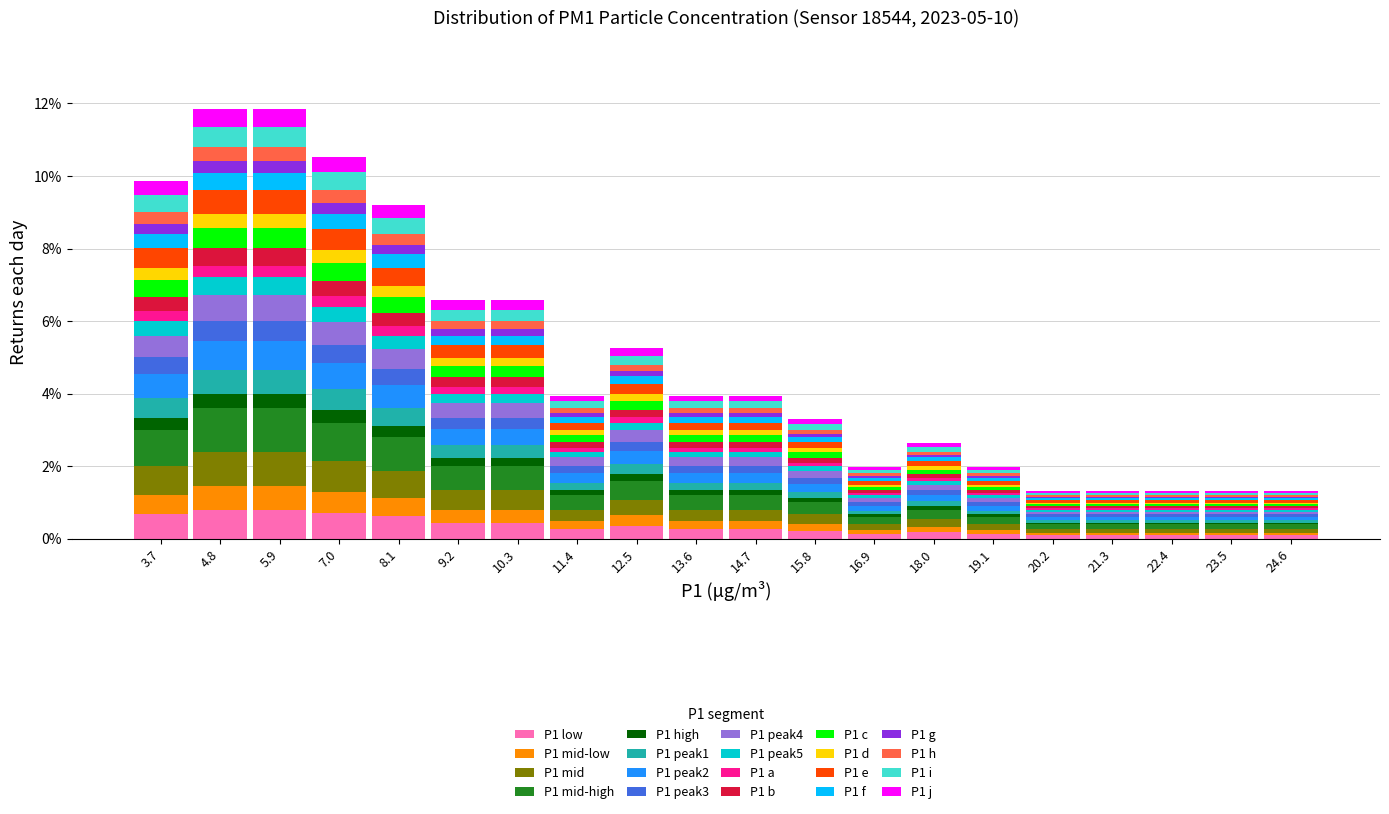

Reading left to right, list every stacked bar in this chart as the range it spans on the x-axis followed by its total height. Neither the bar edges nor the heights are printed on the chart, so give them approximately, as read against the axes.

3.2 to 4.2: 9.8
4.2 to 5.4: 11.8
5.4 to 6.4: 11.8
6.4 to 7.6: 10.6
7.6 to 8.6: 9.2
8.6 to 9.8: 6.6
9.8 to 10.8: 6.6
10.8 to 12.0: 4.0
12.0 to 13.0: 5.2
13.0 to 14.2: 4.0
14.2 to 15.2: 4.0
15.2 to 16.4: 3.2
16.4 to 17.4: 2.0
17.4 to 18.6: 2.6
18.6 to 19.6: 2.0
19.6 to 20.8: 1.4
20.8 to 21.8: 1.4
21.8 to 23.0: 1.4
23.0 to 24.0: 1.4
24.0 to 25.2: 1.4